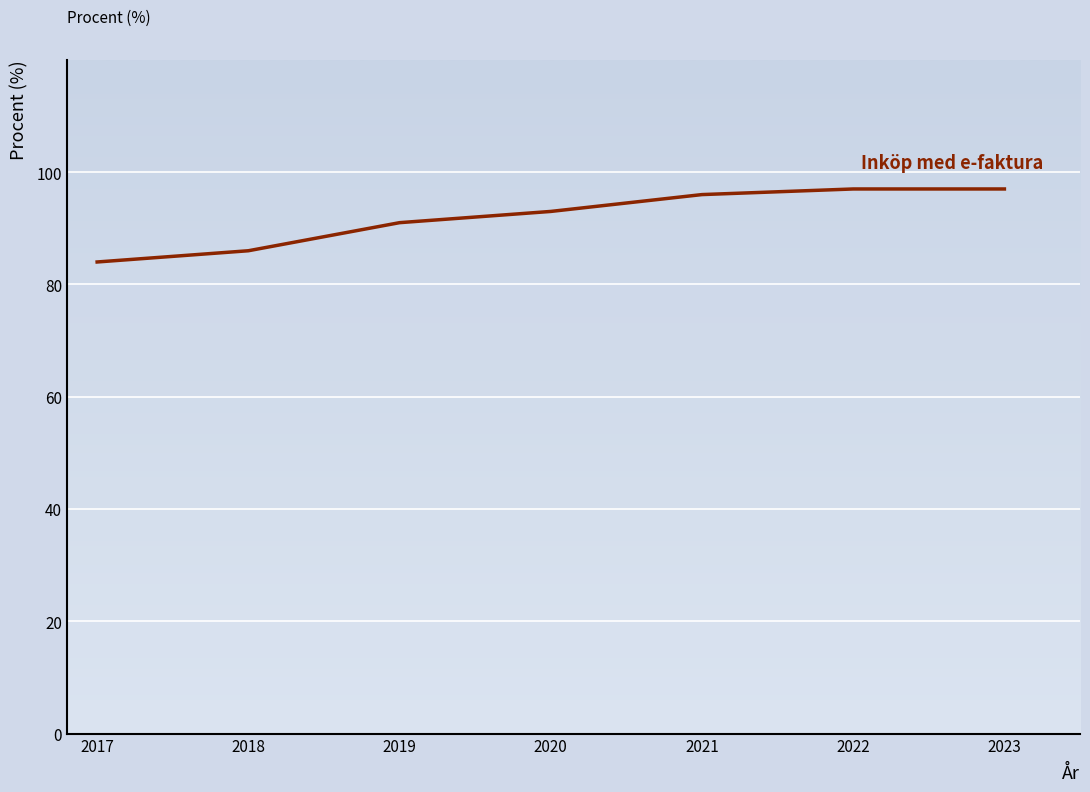

How many values are below 93?

3